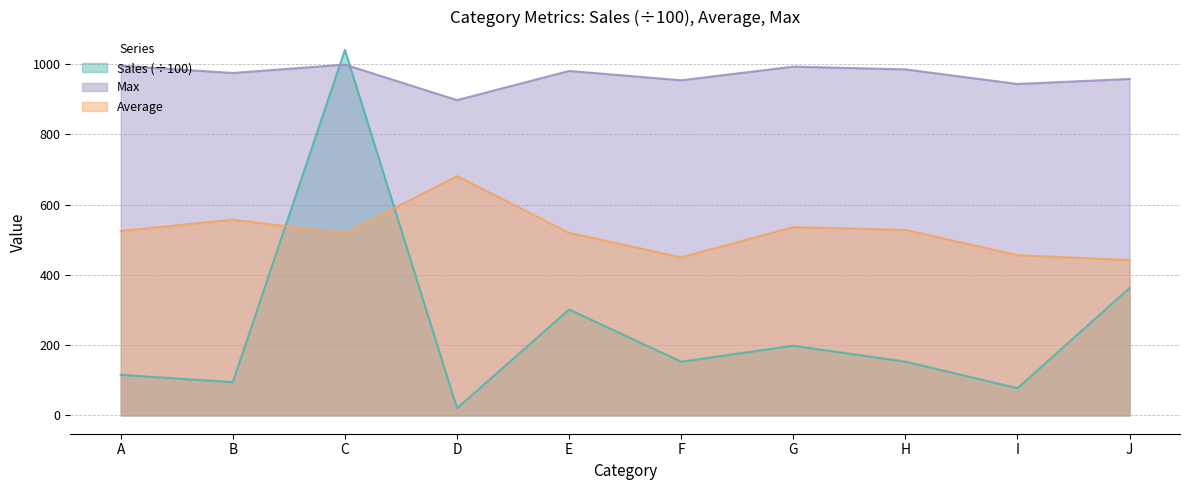

How many intersections are there between Sales and Average?

2